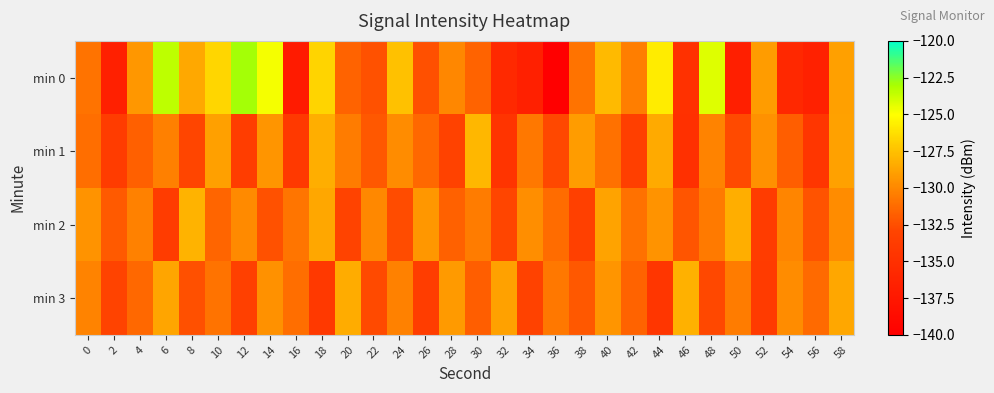

Which has a higher value, 42 or 26?

42